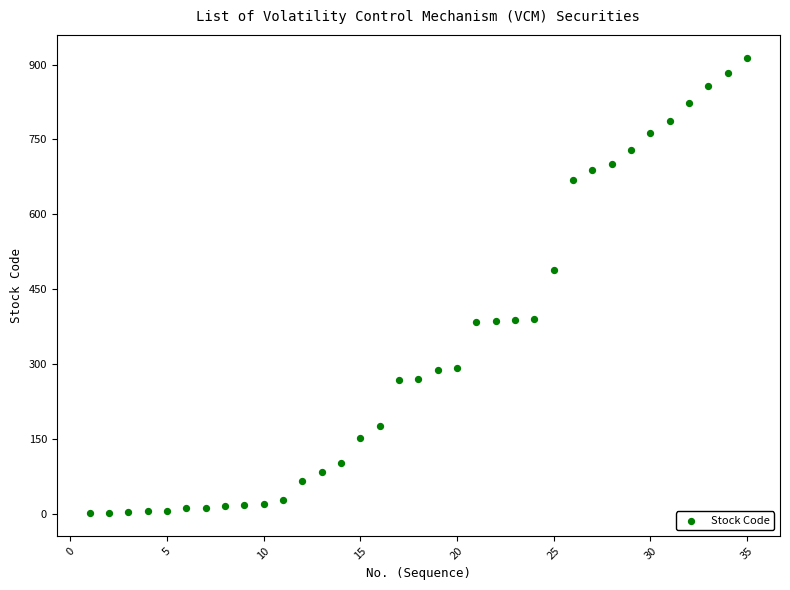

What is the range of X values (max minus min)?

34